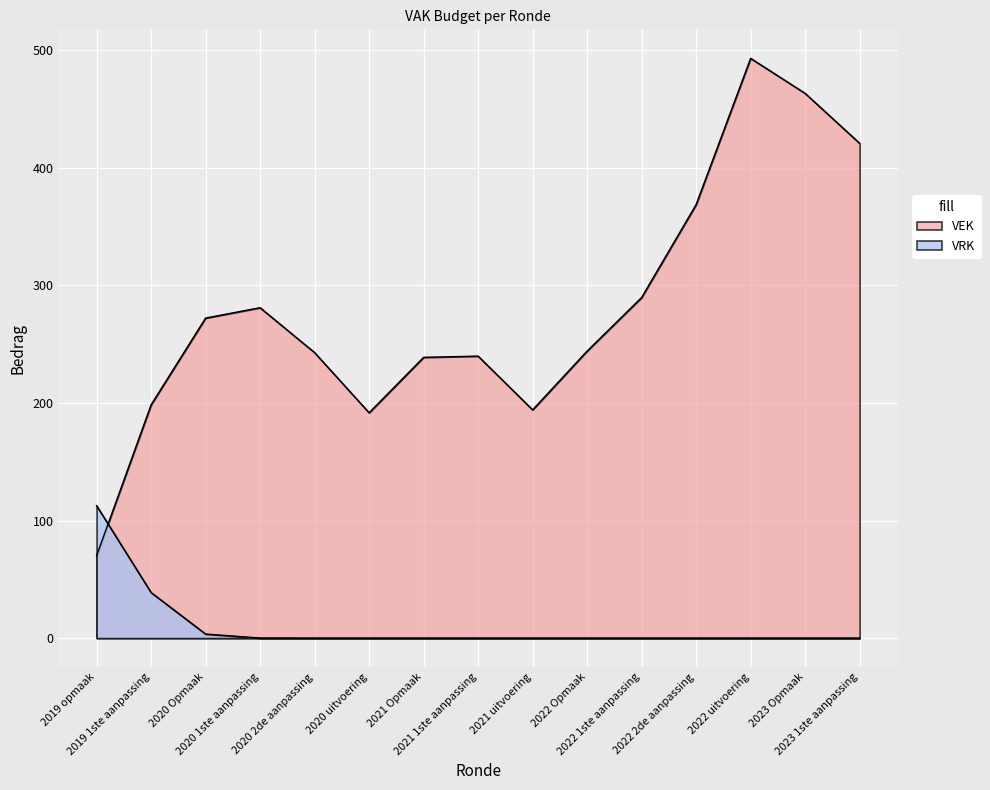

The value of VEK at 2022 uitvoering is 415. True or false?

False